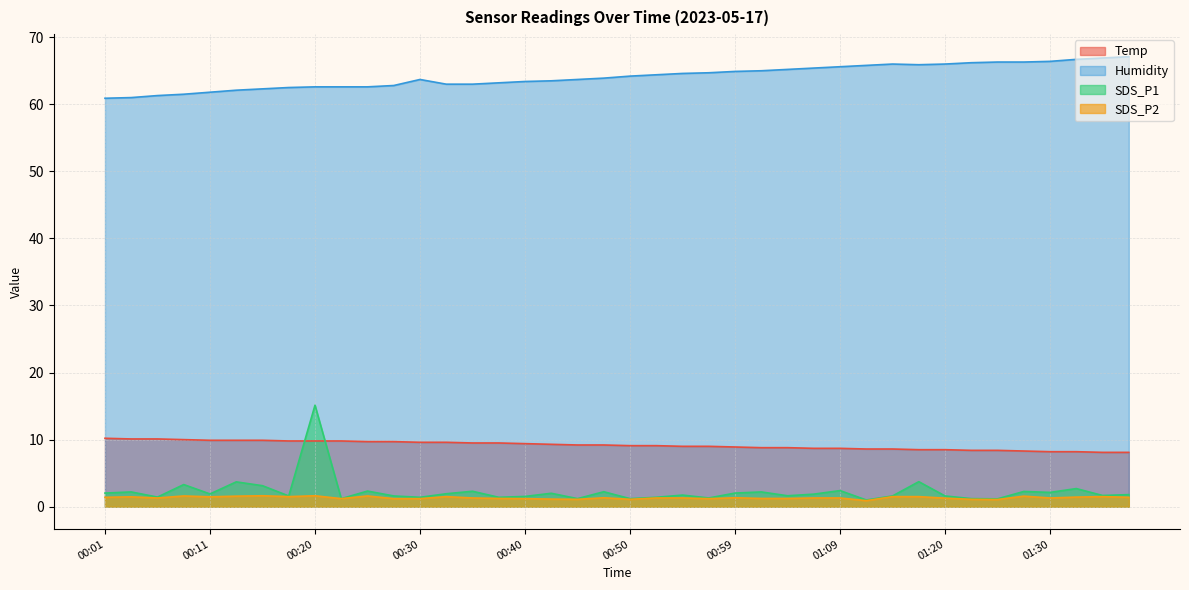

Where is SDS_P2 nearest to the value 1?

01:25